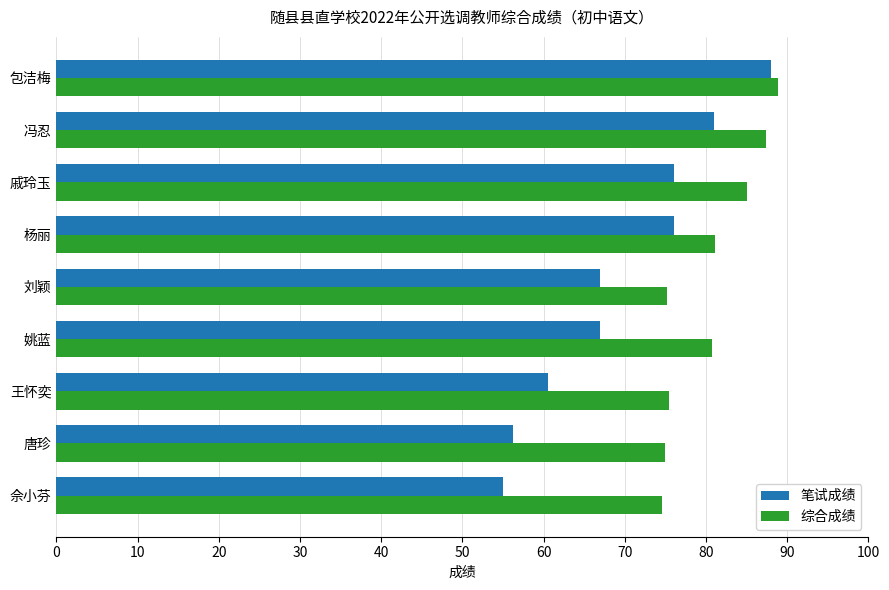

The value of 综合成绩 at 杨丽 is 141.5. True or false?

False